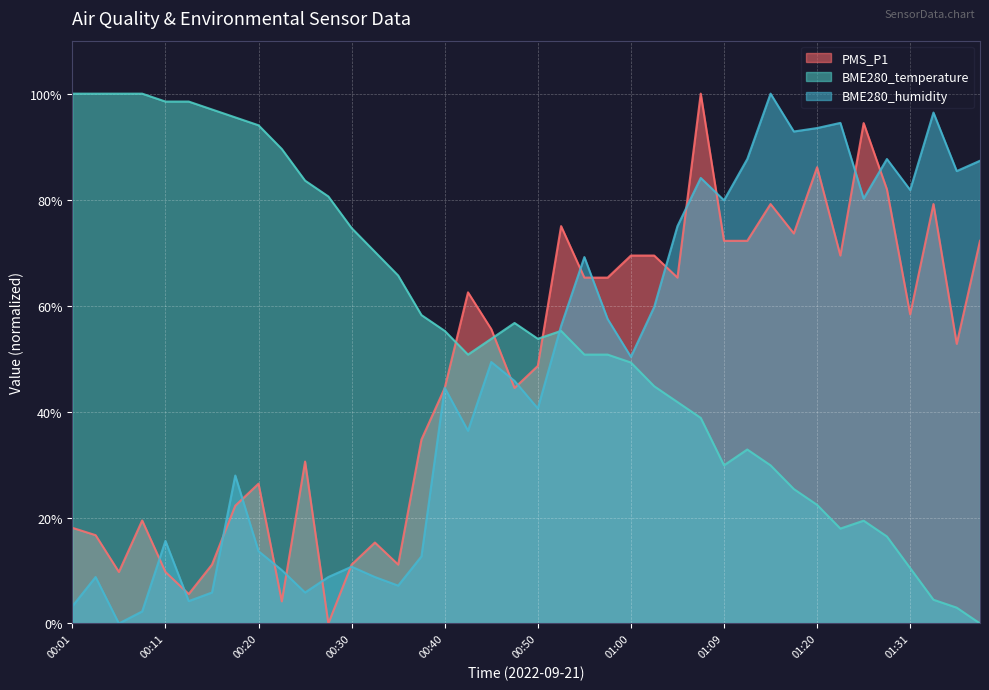

How many positive values does the PMS_P1 series have?

39